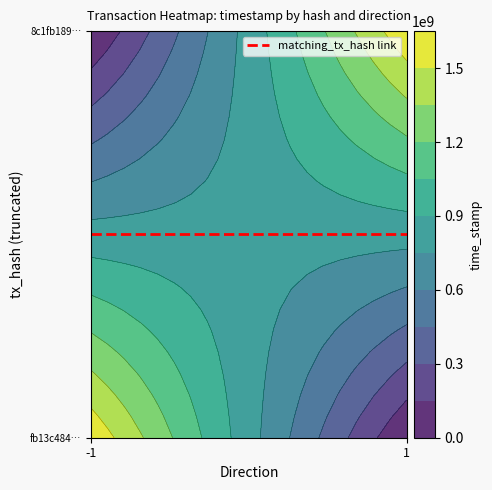

What is the approximate value of fb13c48413a0ad23ec74d9b1f3527cc7e4040a3 at -1, to the nearest 50?

1617555550